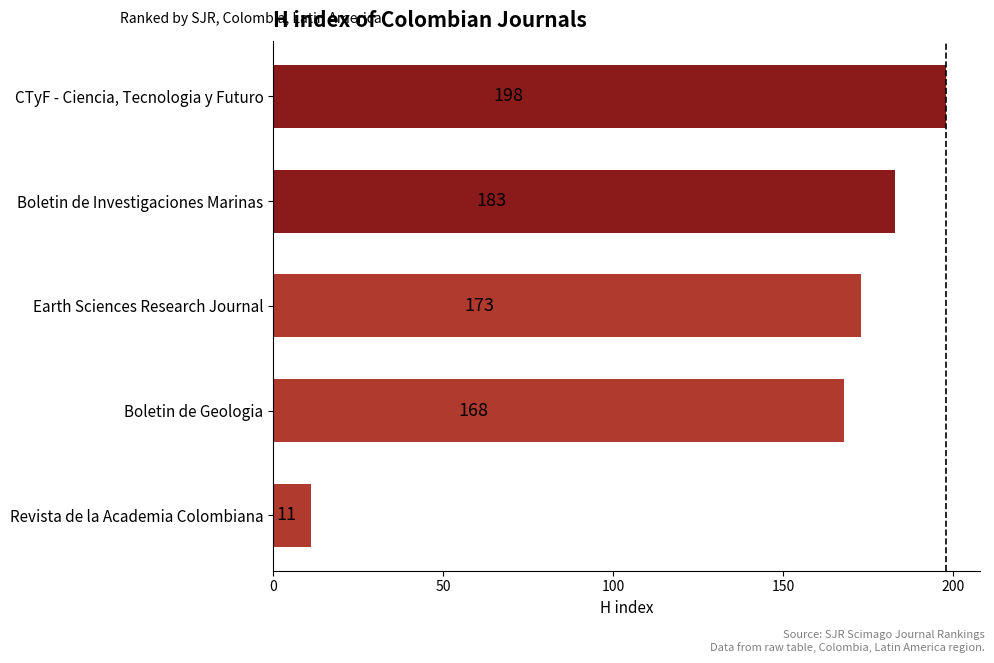

How many data points are less than 173?

2